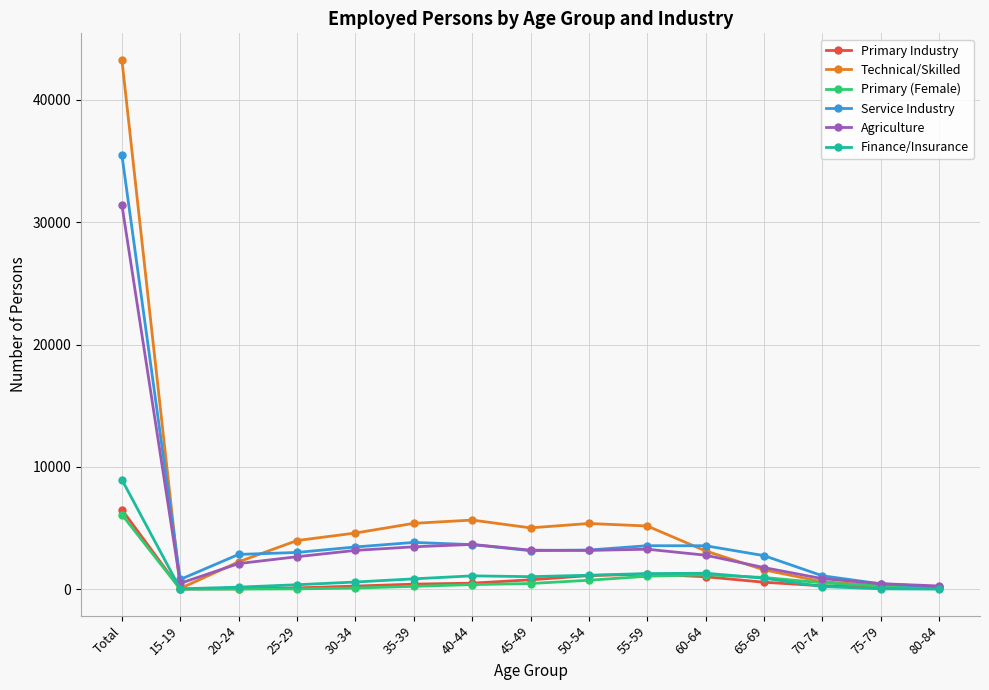

What is the label of the 11th point from the right?

30-34